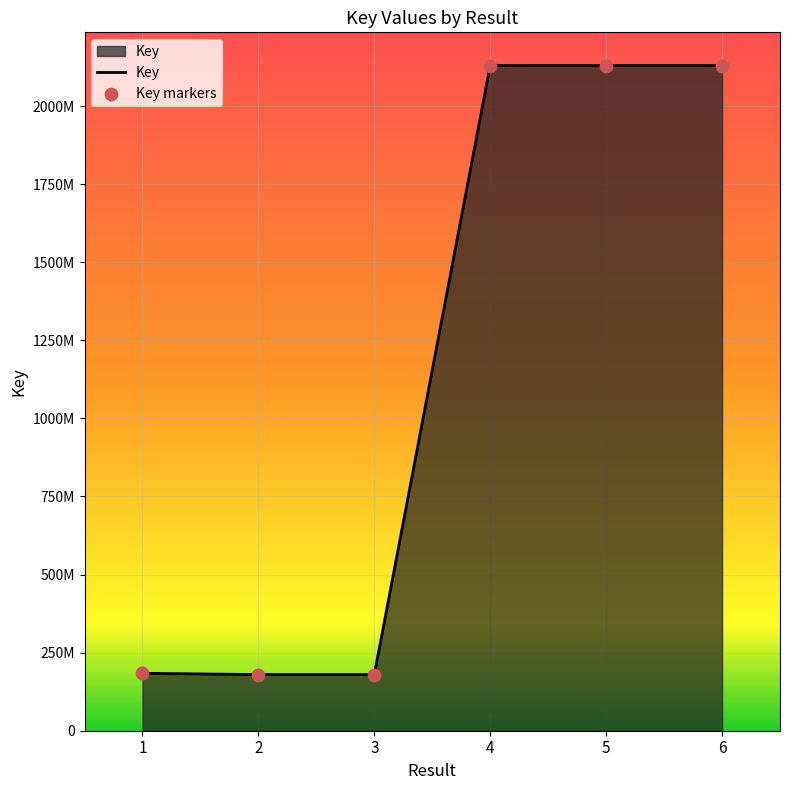

What is the change in value from 2 to 5?

+1949940562